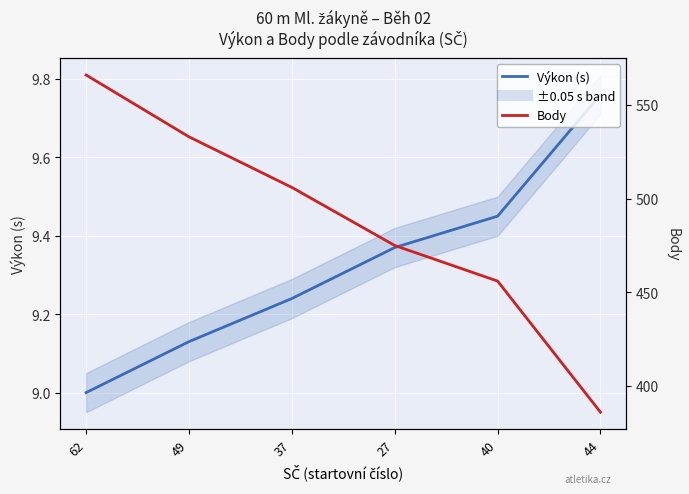

Count the Body values in the range 456 to 533.

4